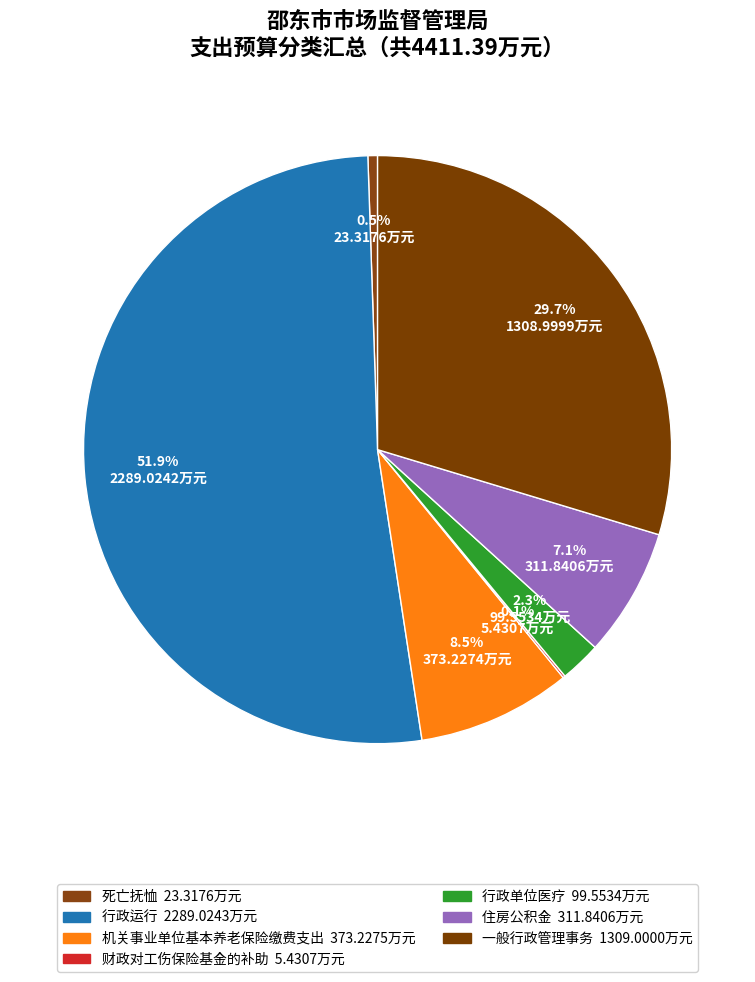

What is the ratio of the value at 行政运行 to the value at 机关事业单位基本养老保险缴费支出?

6.1